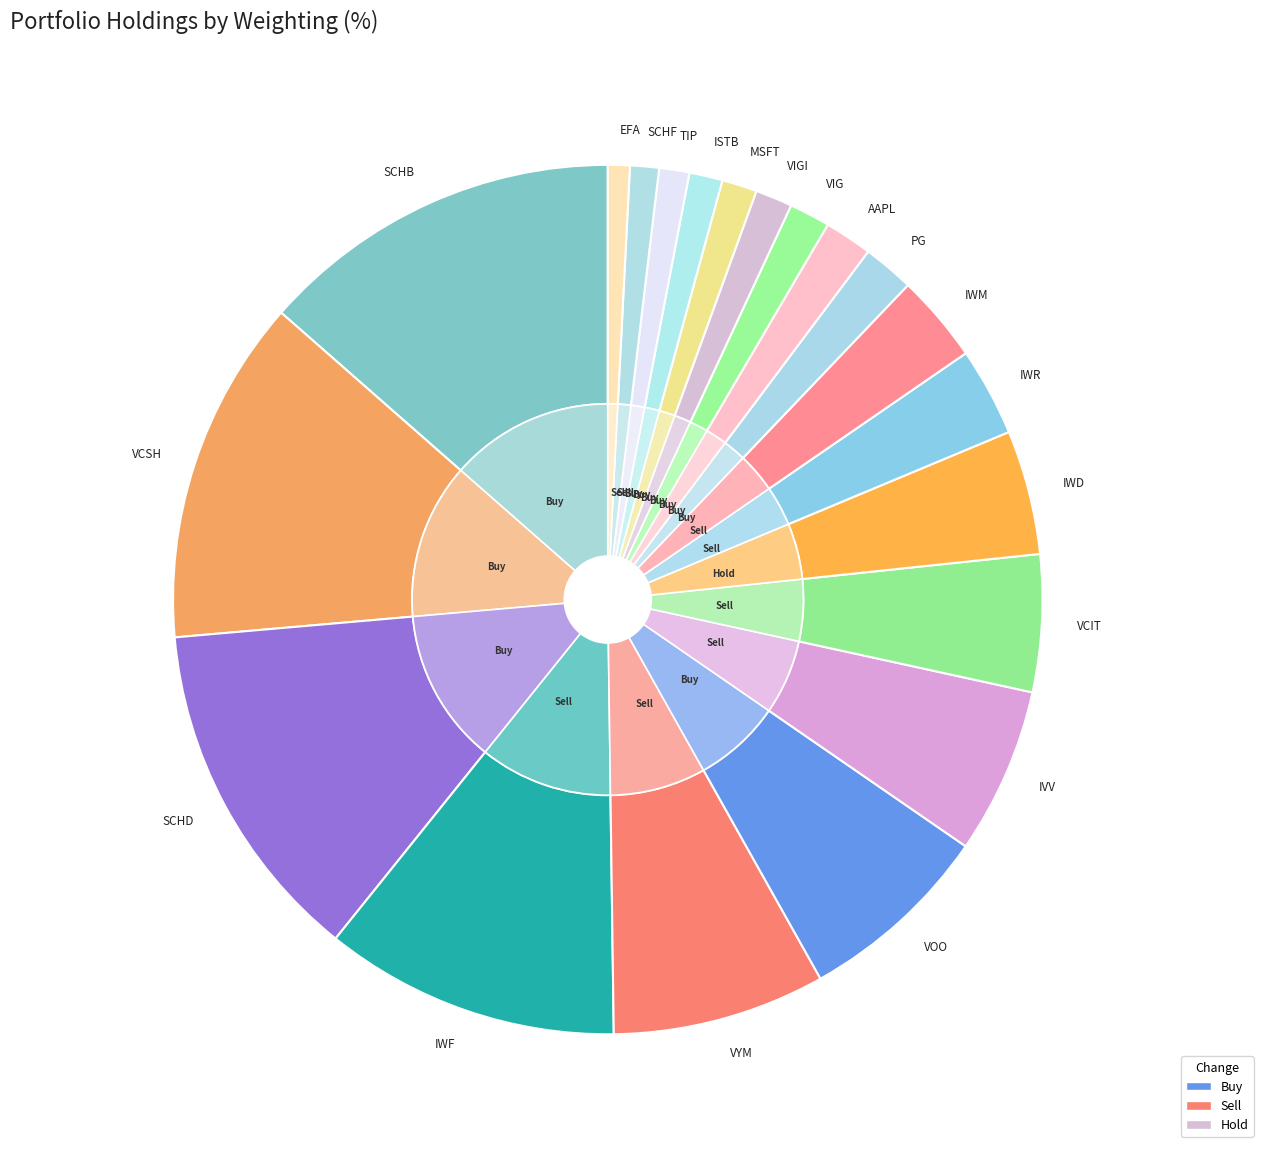

To the nearest percent, what is the difference between the largest and smallest slice percentages?

13%